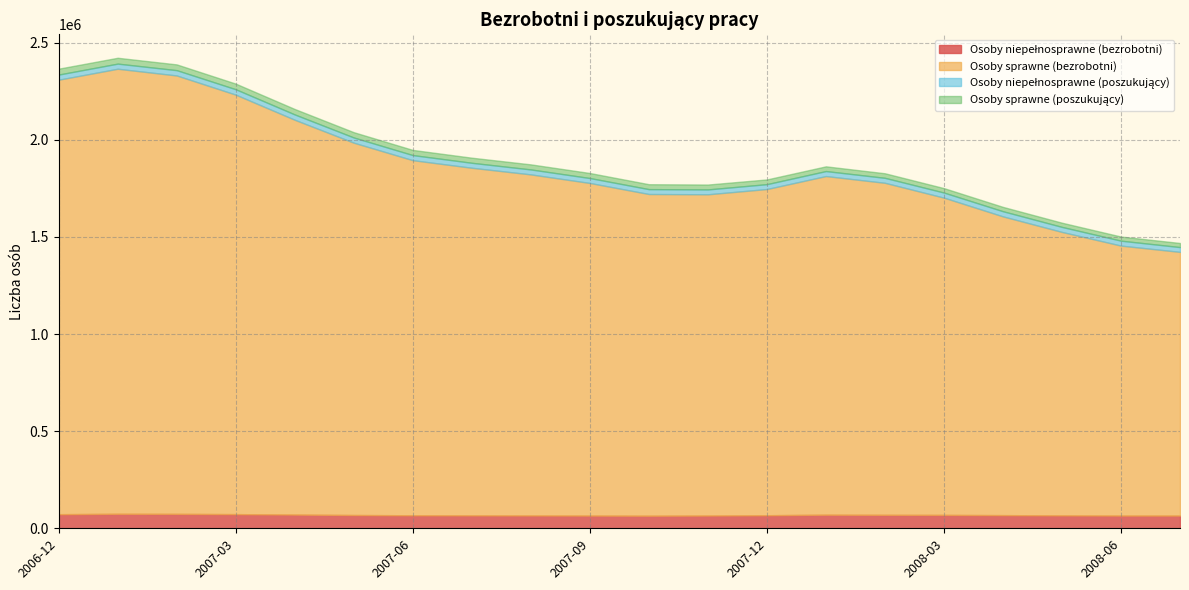

At which category does Osoby niepełnosprawne (bezrobotni) reach its first local valley?

2007-10